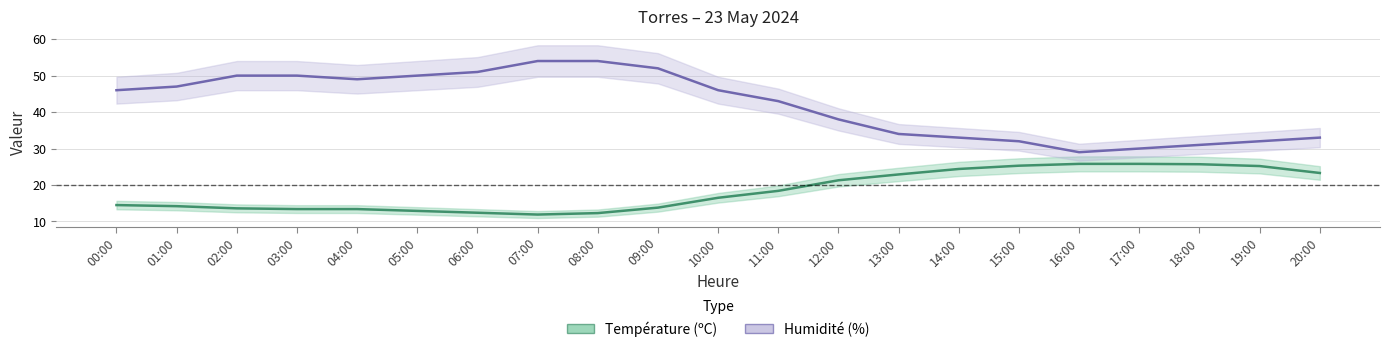

At 13:00, list the series in order from largest to smallest.

Humidité (%), Température (ºC)